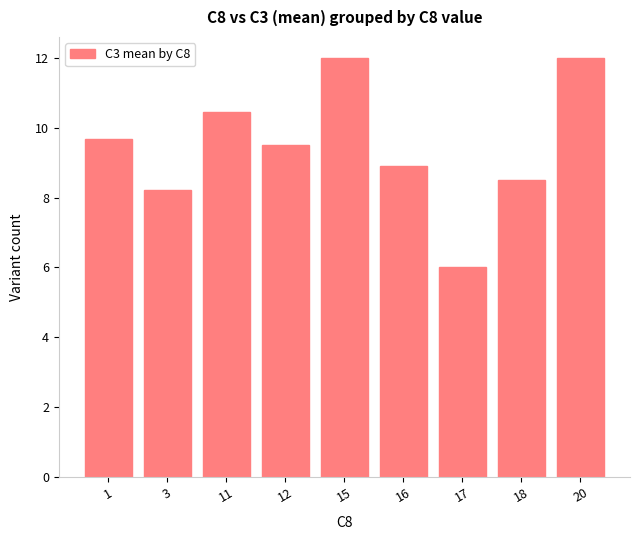

What is the average value?

9.5